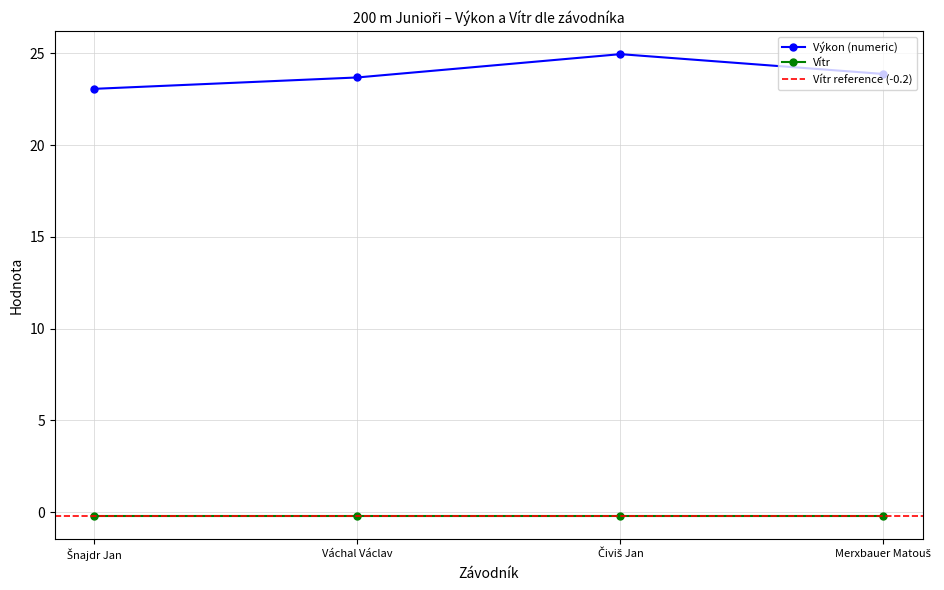

What is the difference between the maximum and minimum values?

1.9